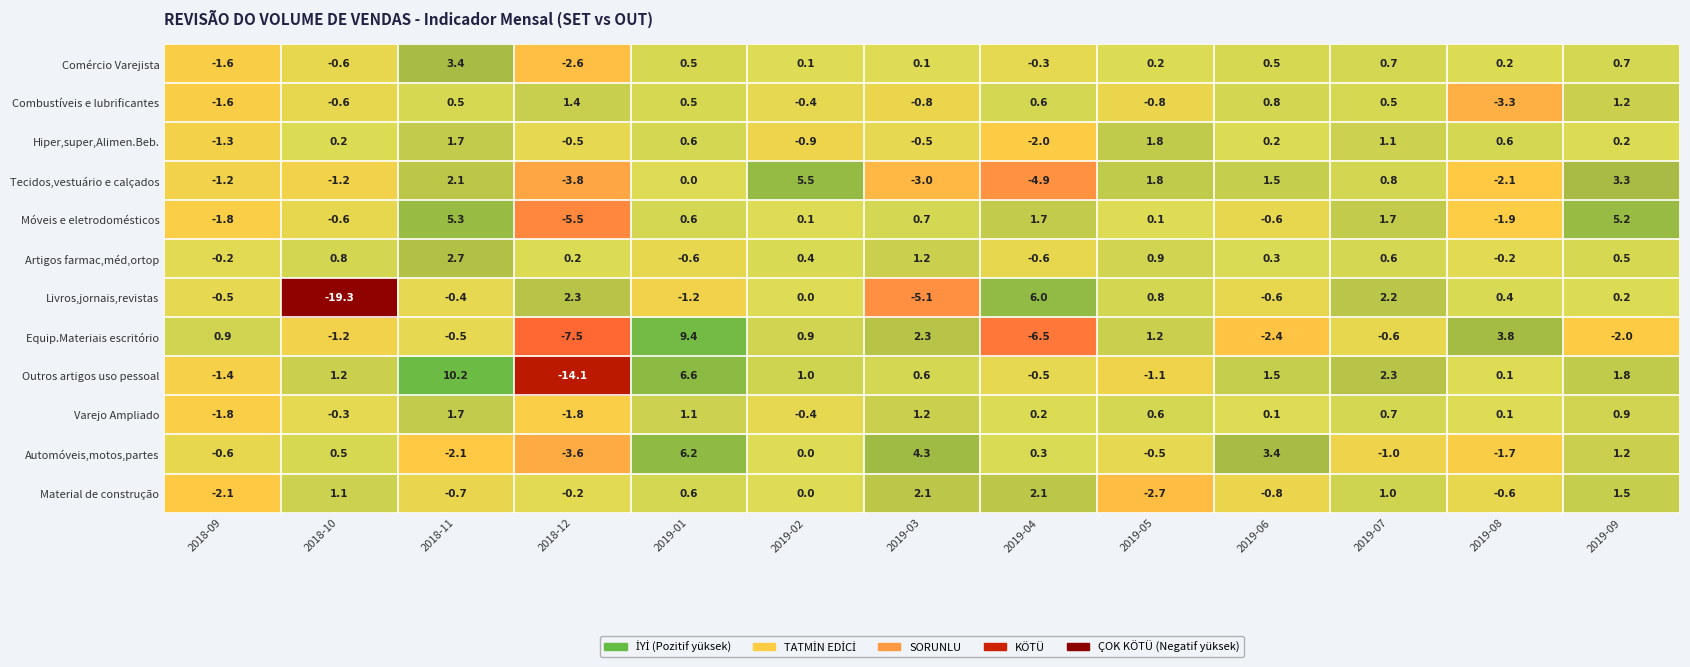

Which category has the highest value across all series?

2018-11